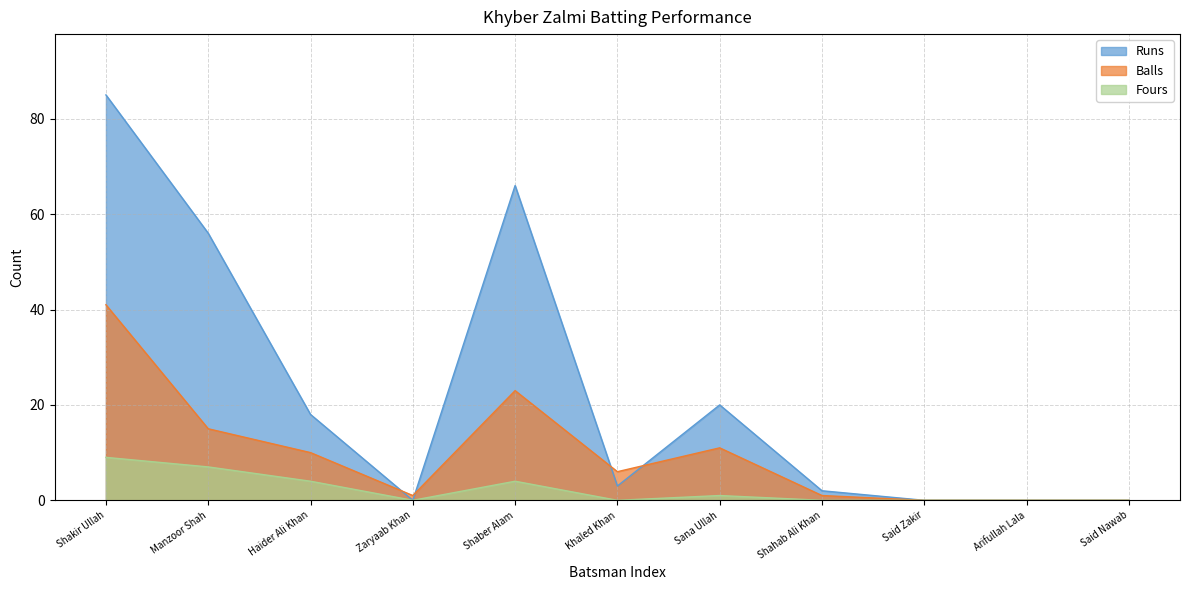

What is the difference between the maximum and minimum values in the Balls series?

41